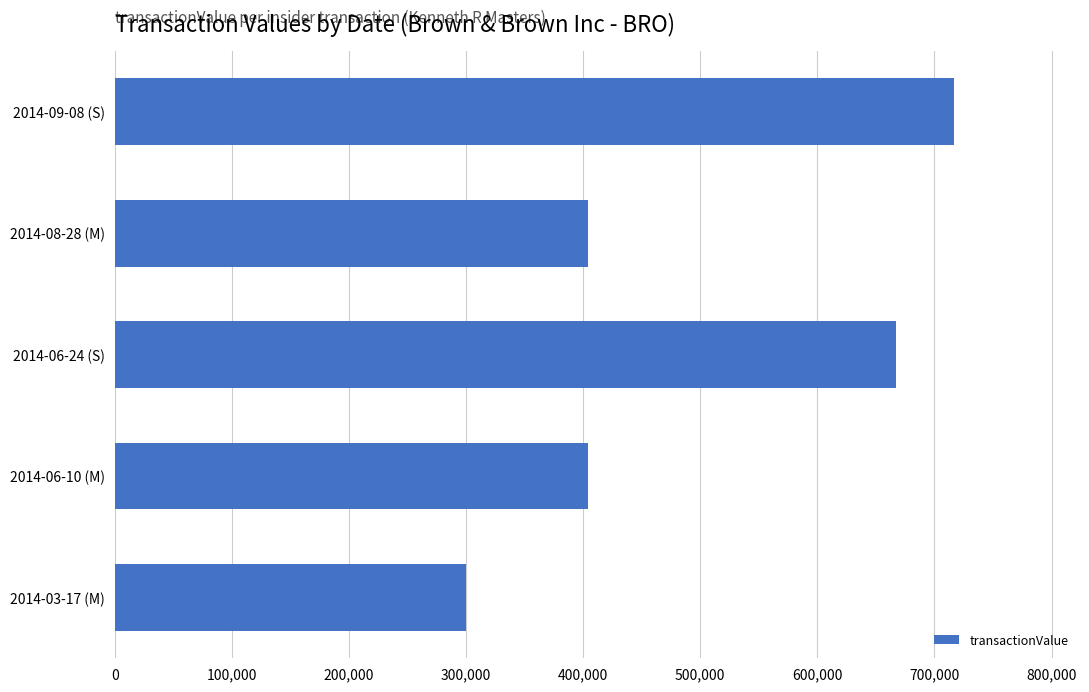

What is the value of the 3rd bar from the top?

667432